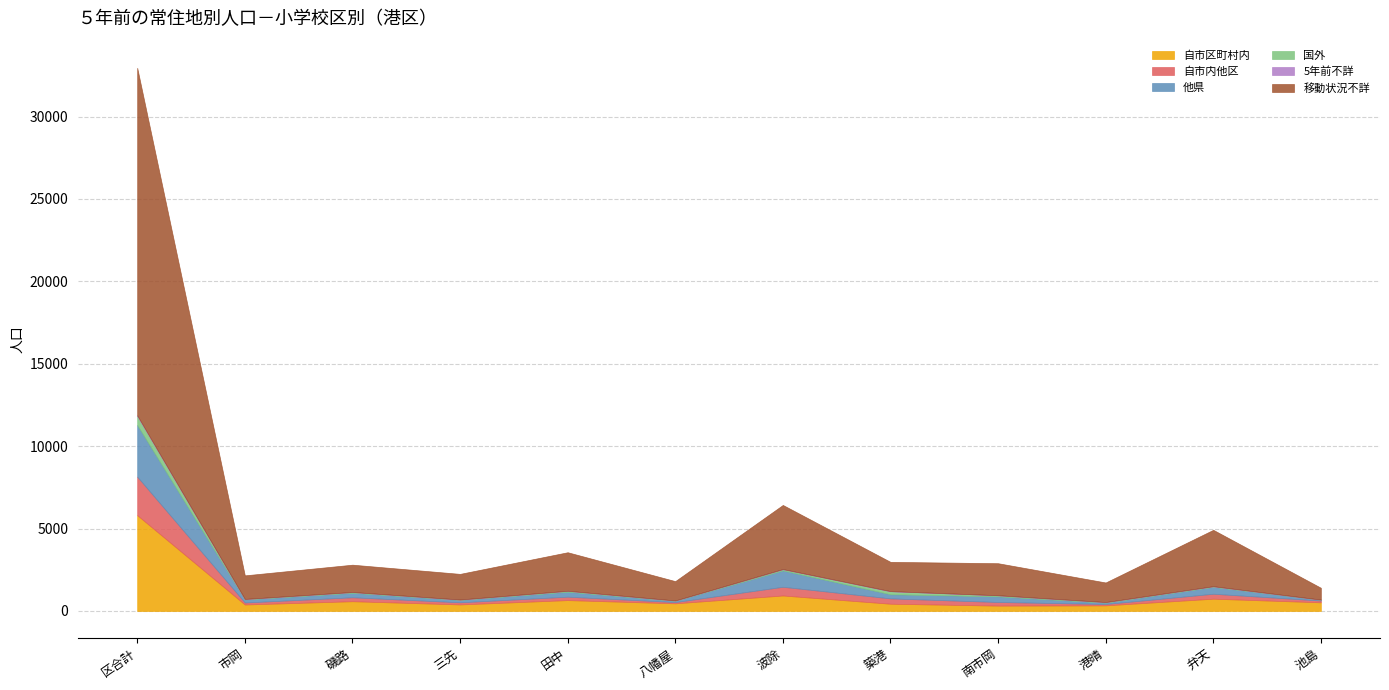

What is the difference between the 自市区町村内 values at 八幡屋 and 波除?

475